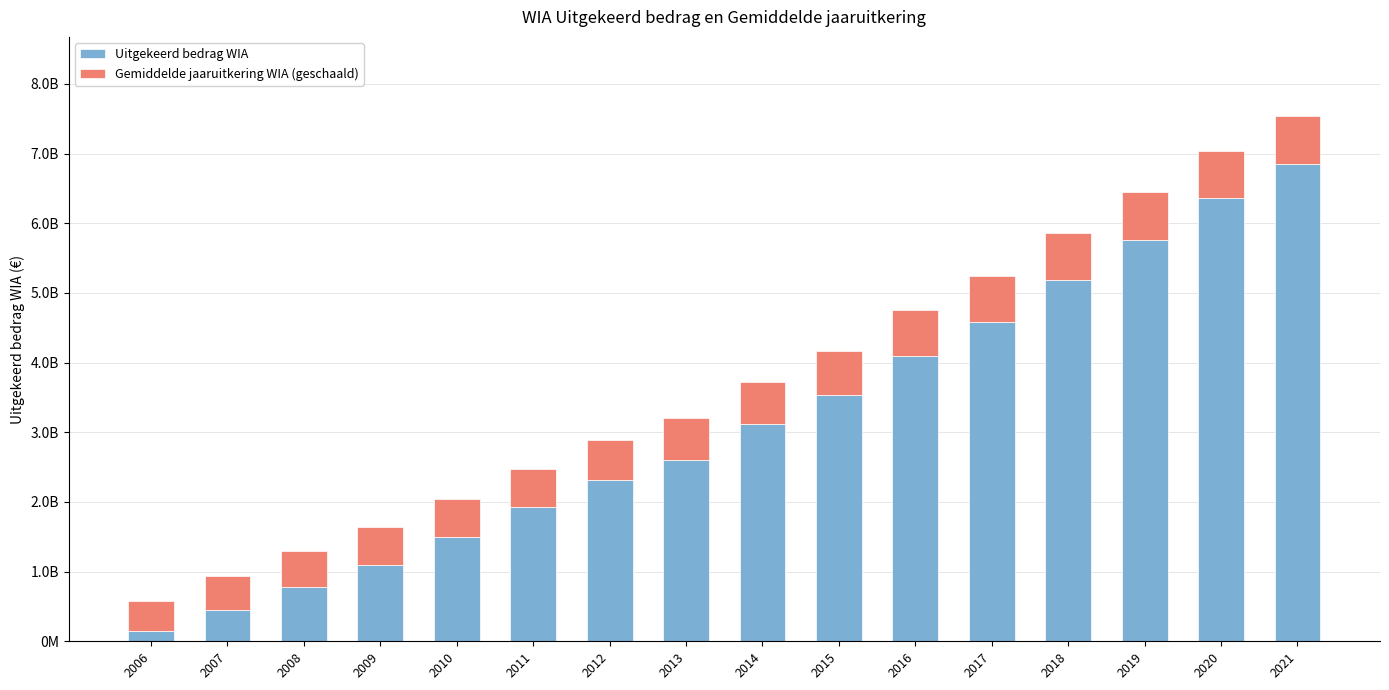

Does the chart contain any negative values?

No